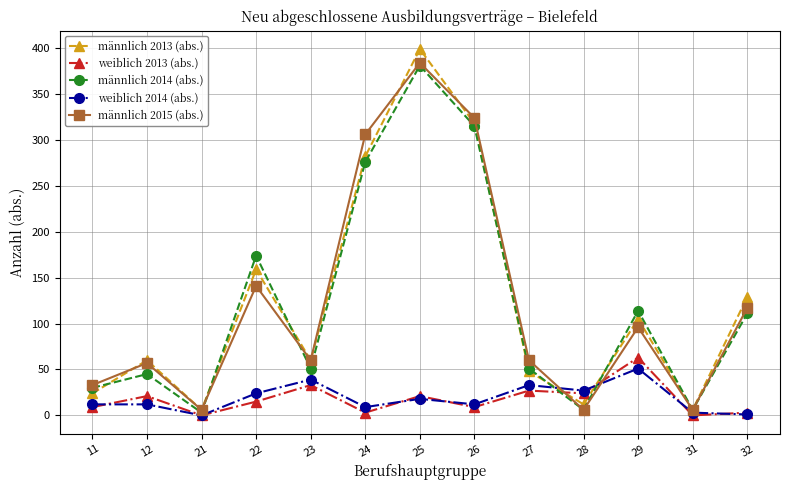

Which series has the widest spread of values?

männlich 2013 (abs.)